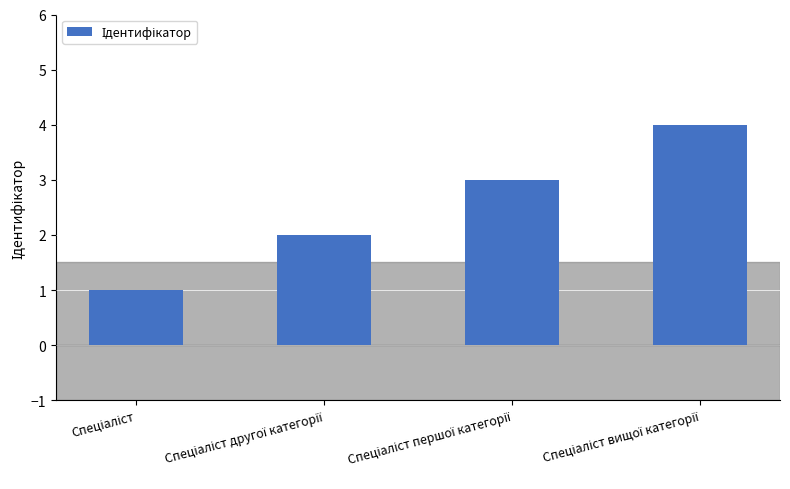

What is the sum of all values?

10